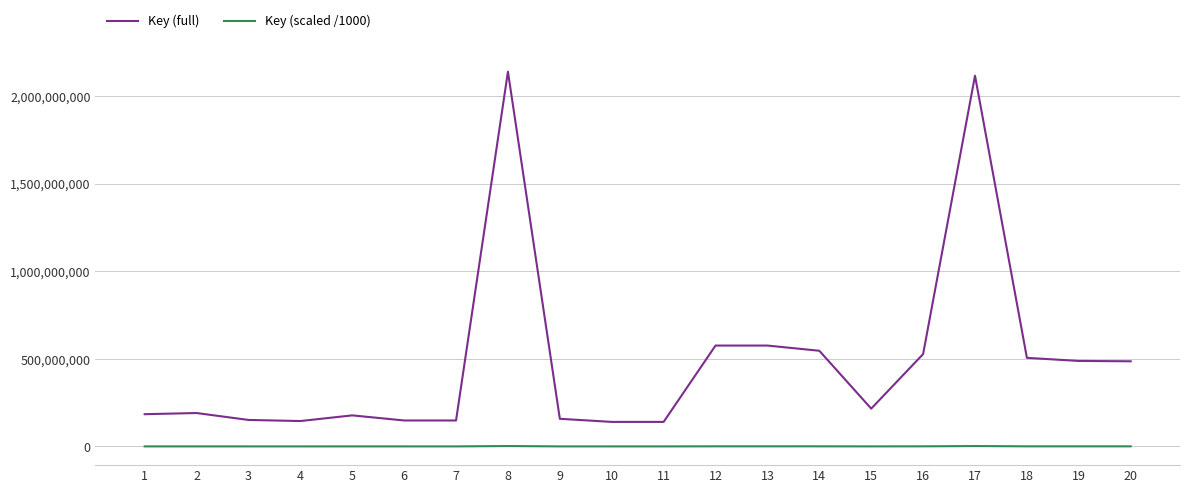

What is the minimum value shown in the chart?

140100